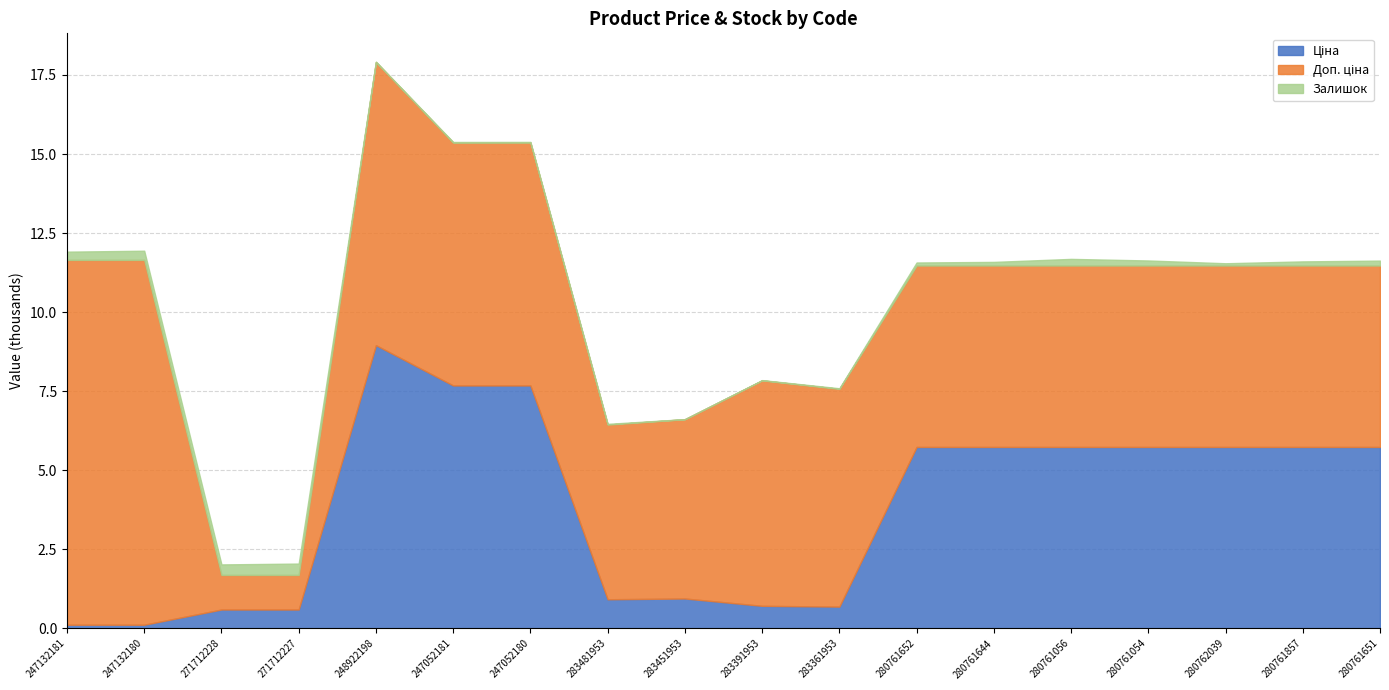

What is the label of the 16th point from the right?

271712228